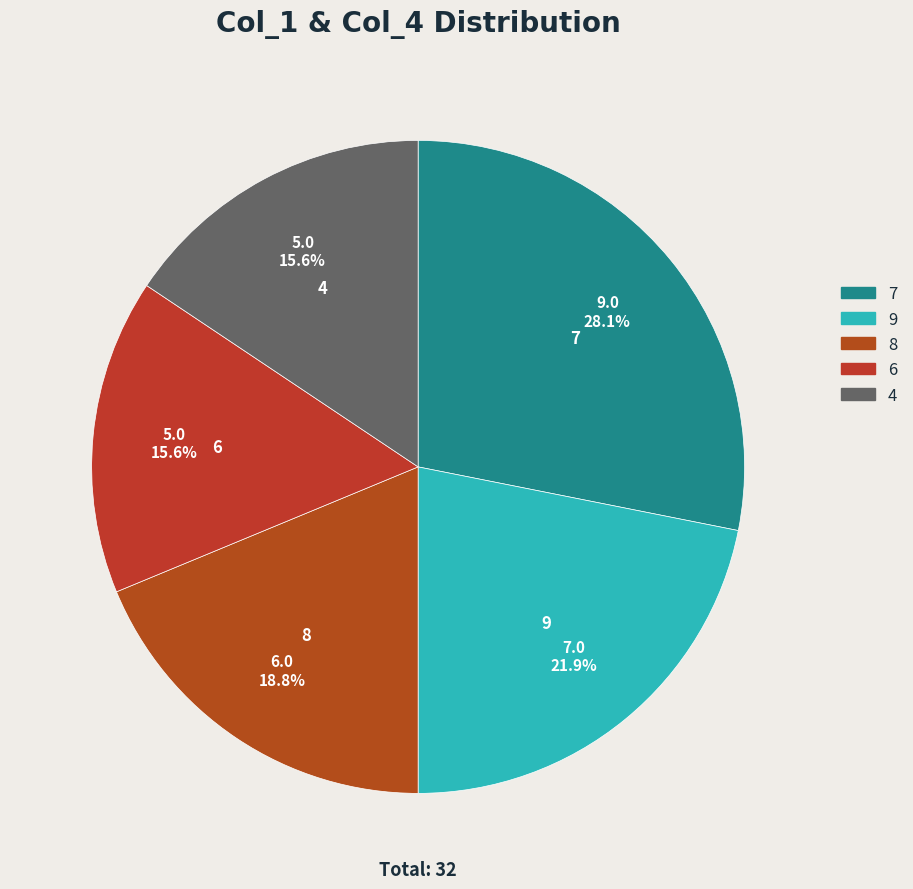

To the nearest percent, what portion does 7 represent?

28%